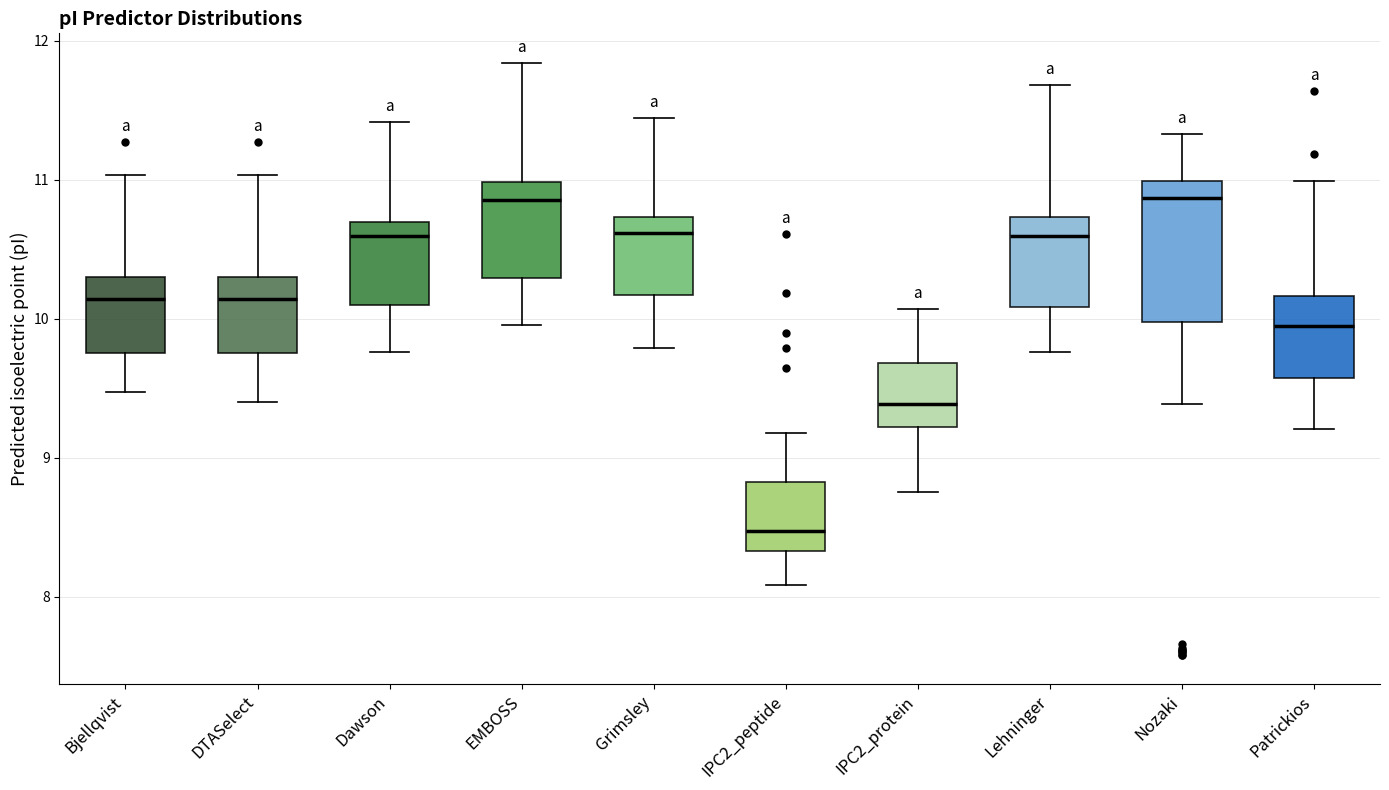

Where does the upper whisker of the box for EMBOSS end on the y-axis? The values are not printed on the chart, so give them approximately, as read against the axis.

11.8